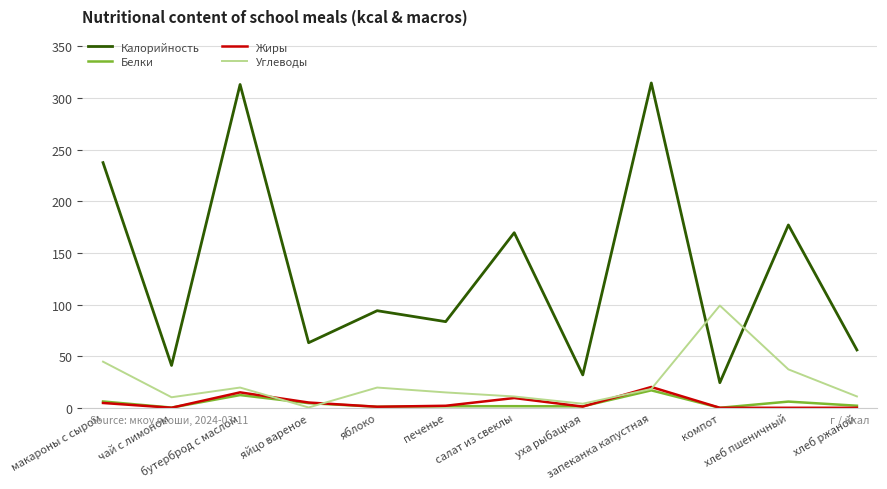

At how many categories does at least one series exceed 43?

10